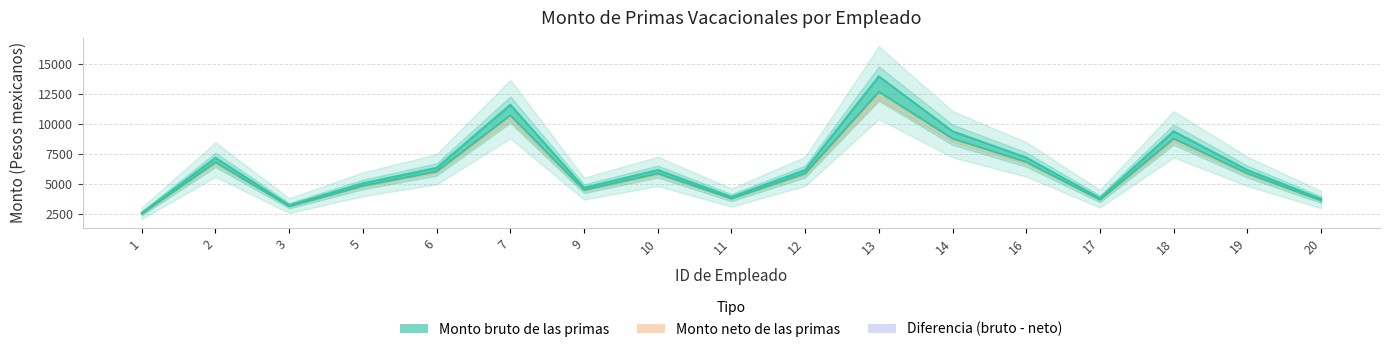

Reading left to right, list all the values displayed in this chart.

2513.7	6810.3	3123.7	4838.2	6047.6	10729.3	4490.9	5874.6	3775.9	5874.6	12694.2	8786.7	6834.4	3677.0	8786.7	5874.6	3614.3